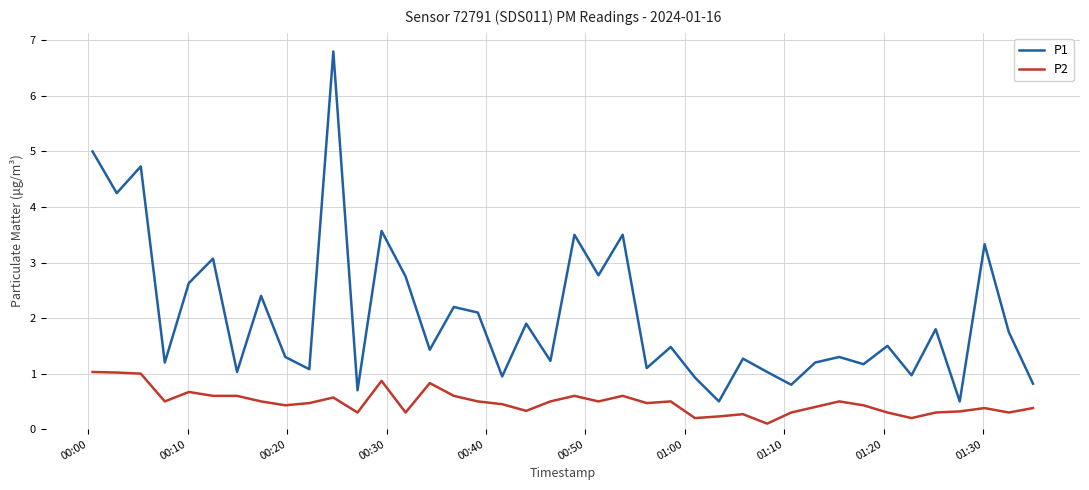

Which series has the widest spread of values?

P1